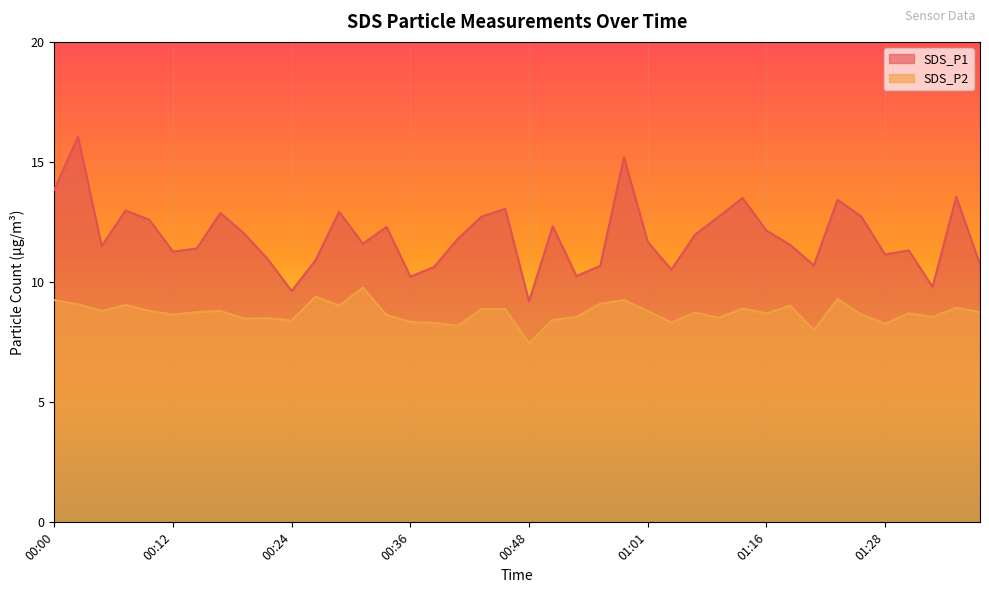

True or false: SDS_P1 and SDS_P2 intersect in this chart.

False